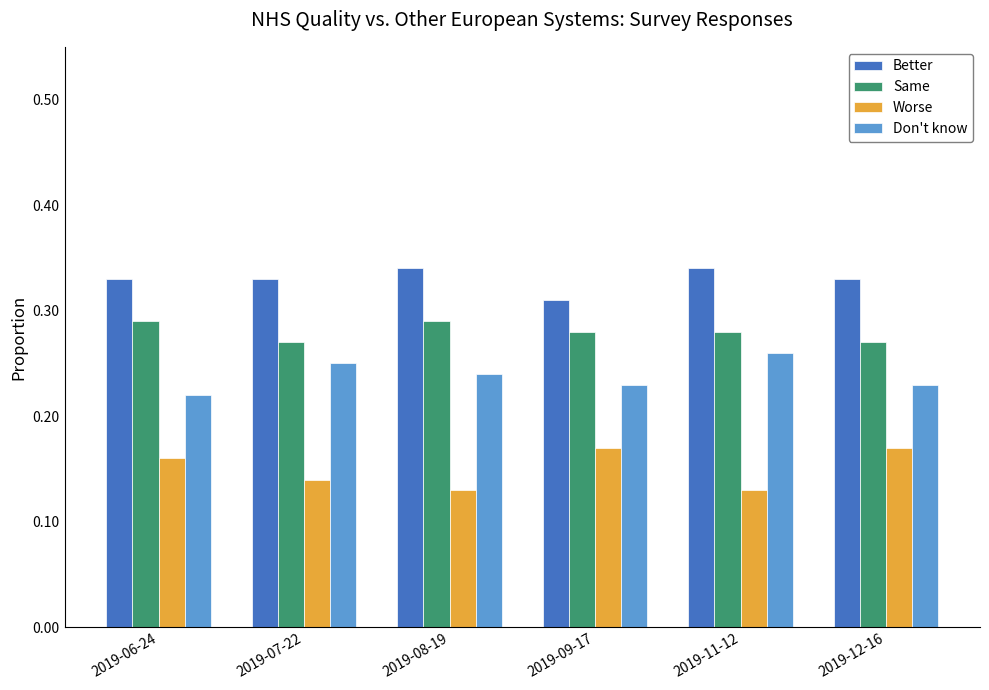

What is the sum of all Don't know values?

1.4